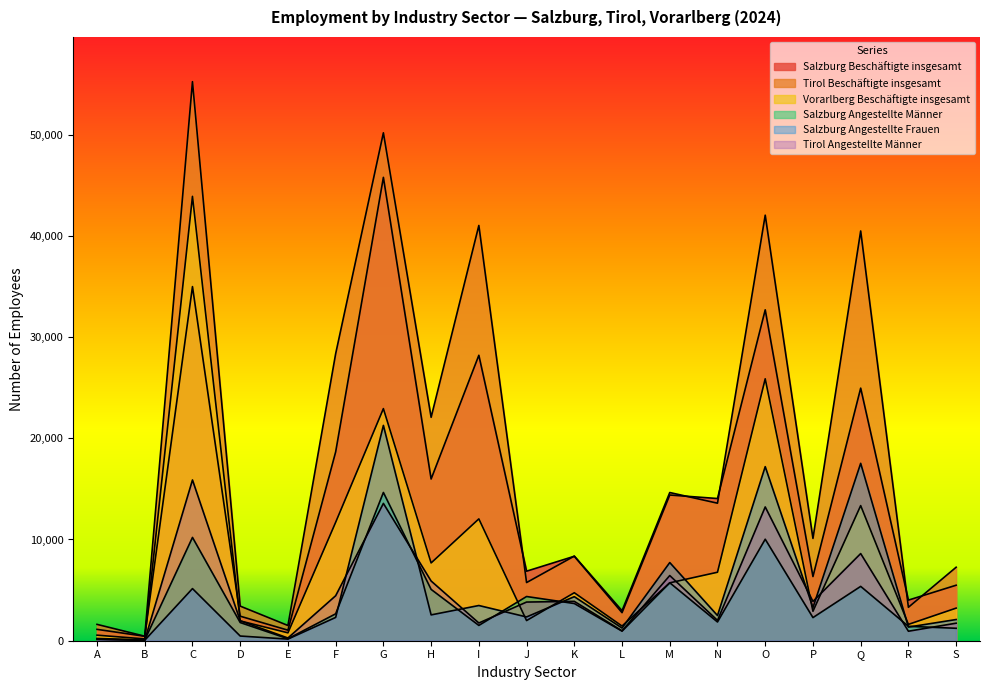

Which has a higher value, E or F?

F